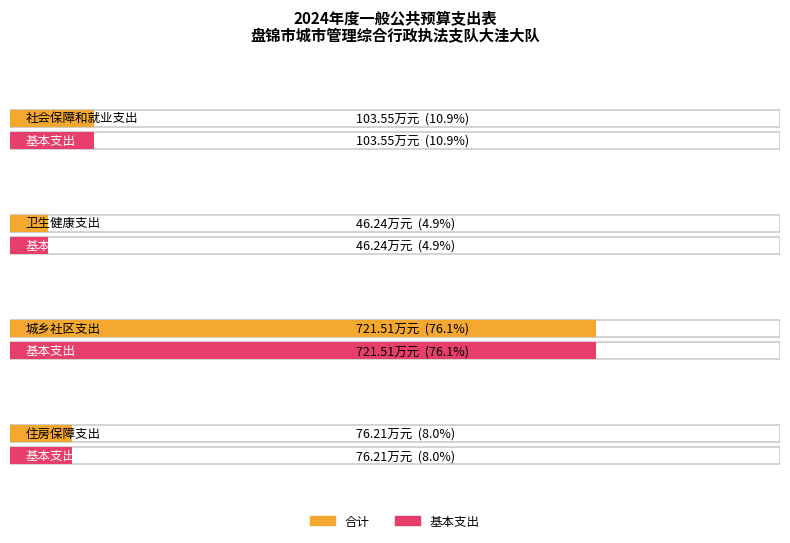

What is the label of the 2nd bar from the left?

卫生健康支出